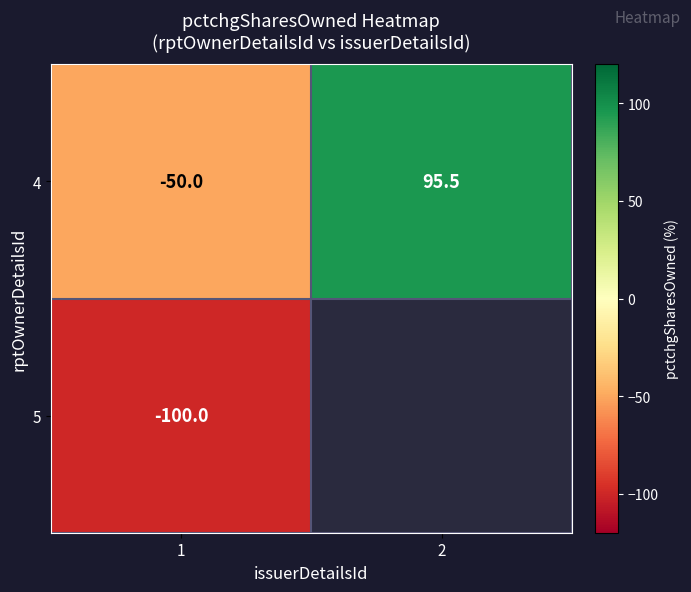

List the labels in order of 4 value, largest first.

2, 1